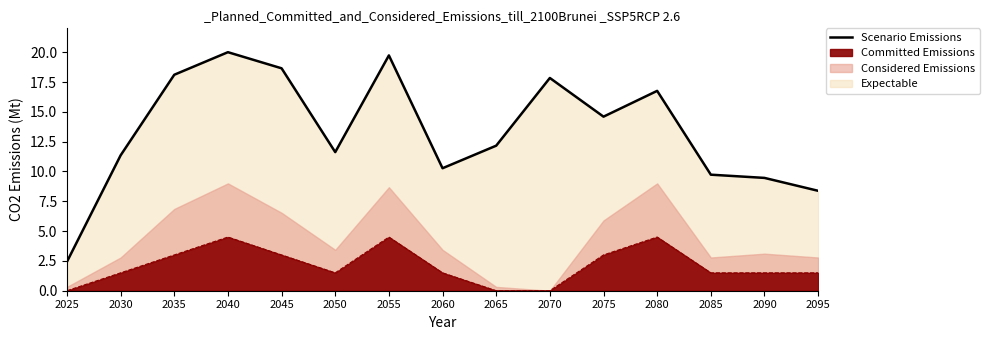

Which category has the lowest value across all series?

2025